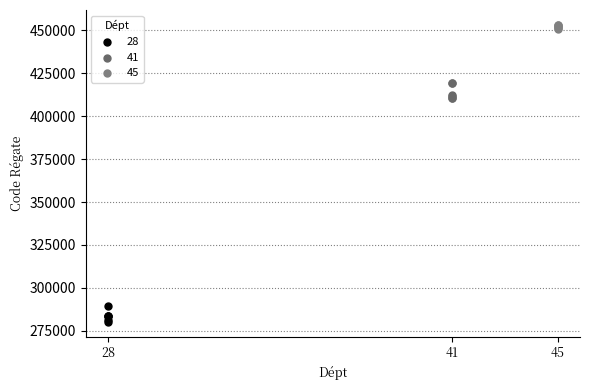

Which series contains the highest Y value?

45